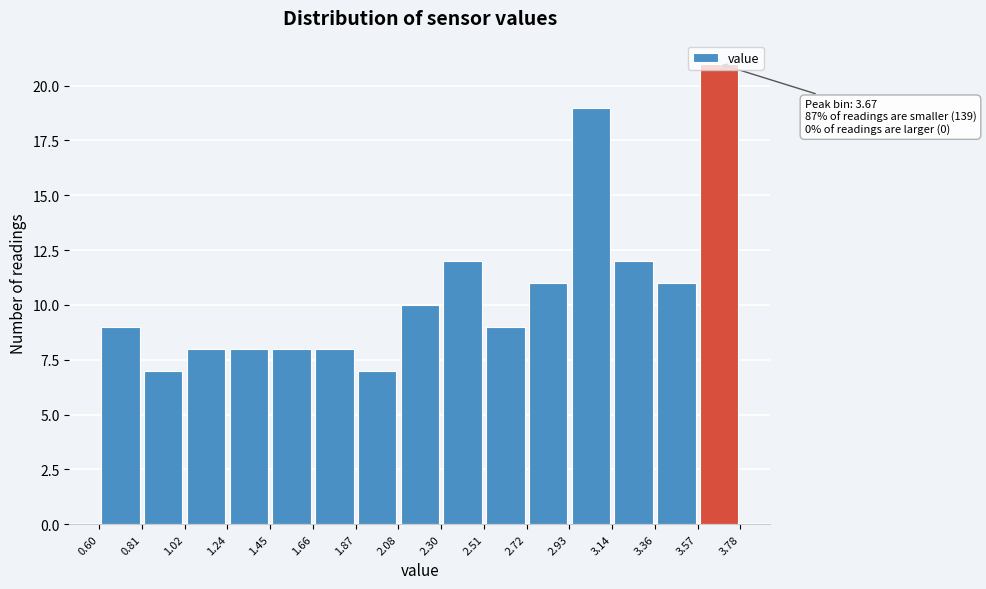

Which range on the x-axis has the tallest bar?

3.57 to 3.78